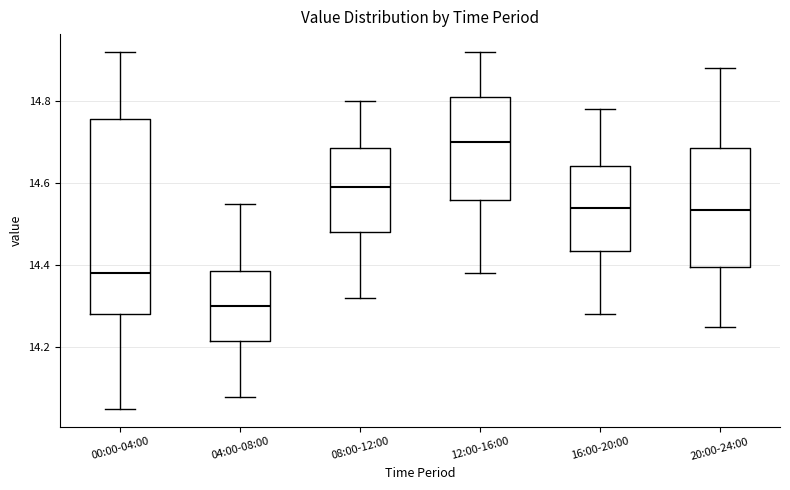

Reading left to right, transcribe this box plot: for each box, give where its median line is, the range the box spans, and where its two whiskers end, as read against the y-axis. The values are not printed on the chart, so give them approximately, as read against the axis.

00:00-04:00: median 14.38, box 14.28 to 14.76, whiskers 14.06 to 14.92
04:00-08:00: median 14.30, box 14.22 to 14.38, whiskers 14.08 to 14.56
08:00-12:00: median 14.60, box 14.48 to 14.68, whiskers 14.32 to 14.80
12:00-16:00: median 14.70, box 14.56 to 14.82, whiskers 14.38 to 14.92
16:00-20:00: median 14.54, box 14.44 to 14.64, whiskers 14.28 to 14.78
20:00-24:00: median 14.54, box 14.40 to 14.68, whiskers 14.26 to 14.88